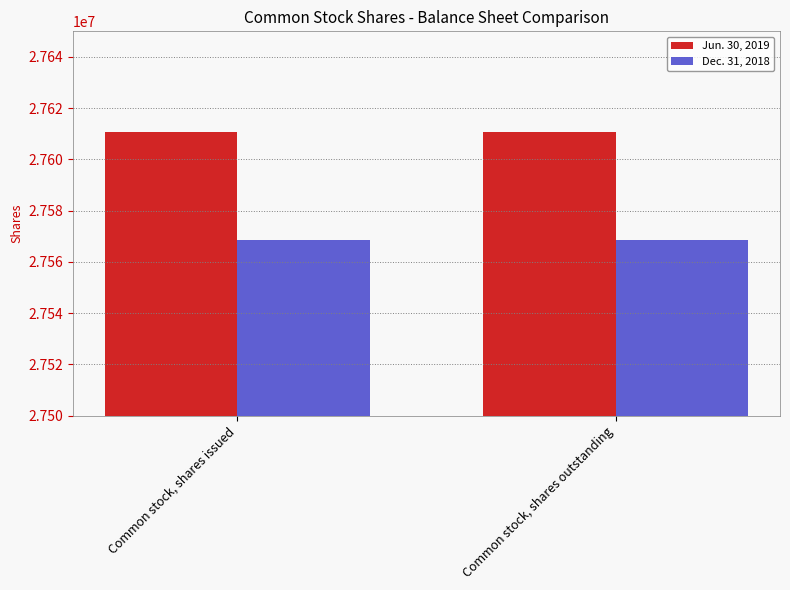

Is the value of Dec. 31, 2018 at Common stock, shares issued greater than the value of Jun. 30, 2019 at Common stock, shares outstanding?

No